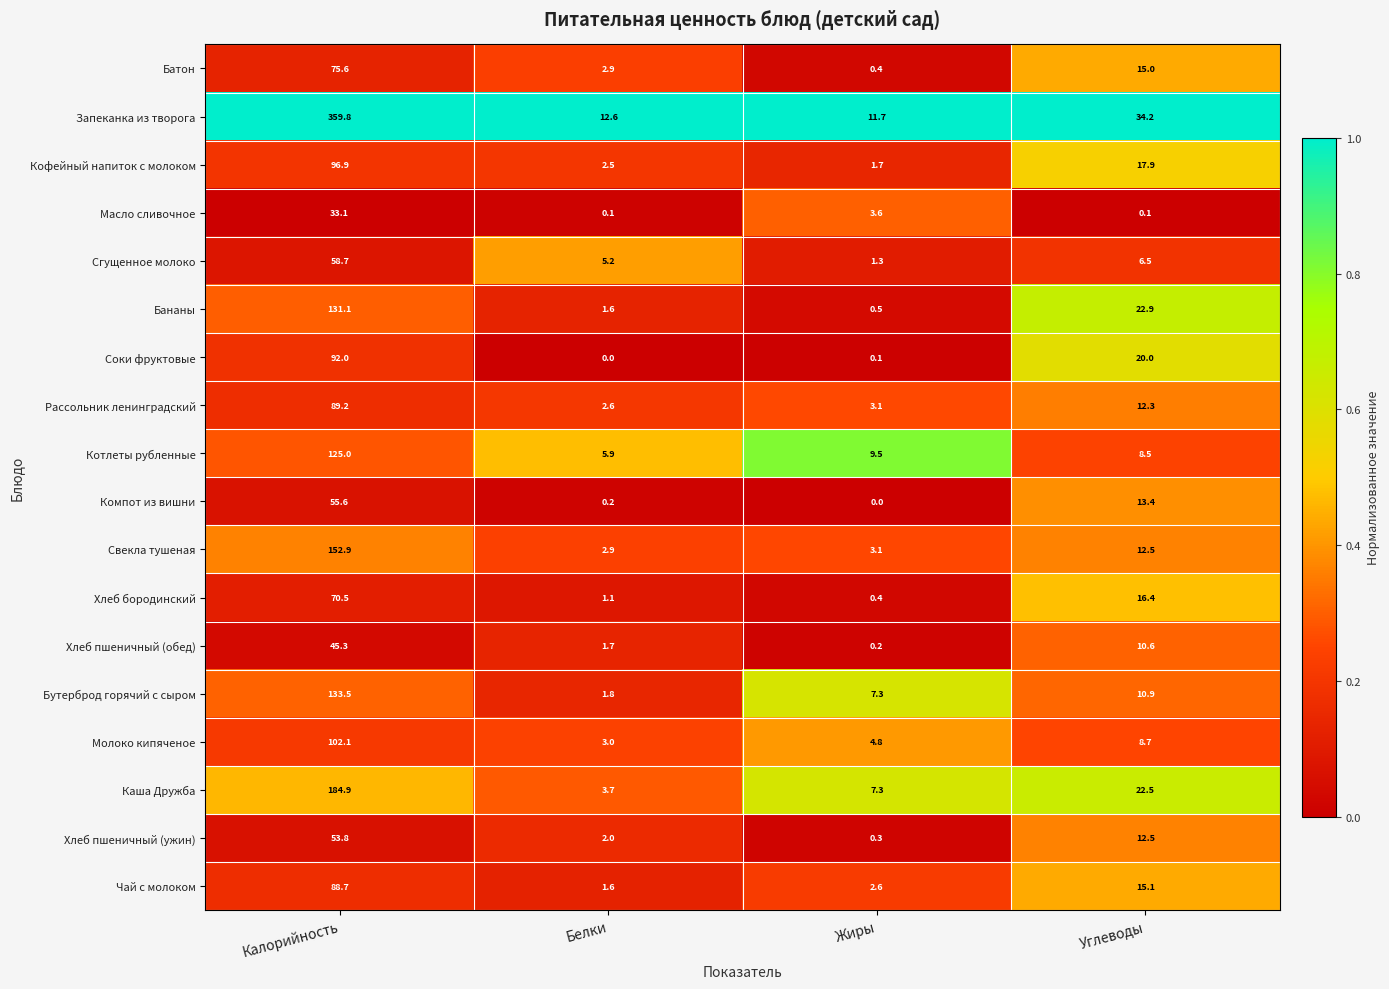

Which series has the largest range (max minus min)?

Запеканка из творога